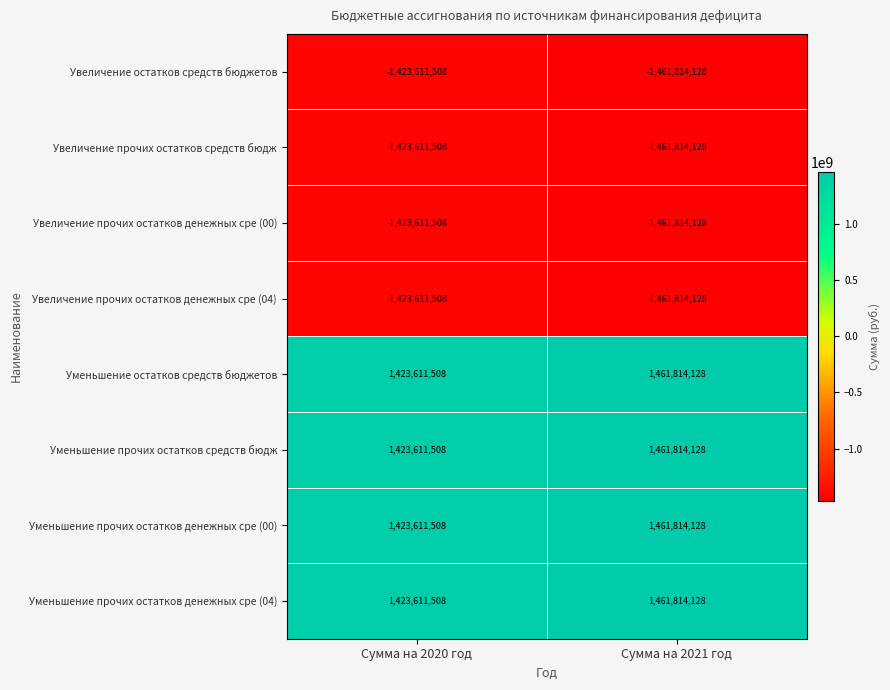

Where is Увеличение остатков средств бюджетов nearest to the value -1442712818?

Сумма на 2020 год